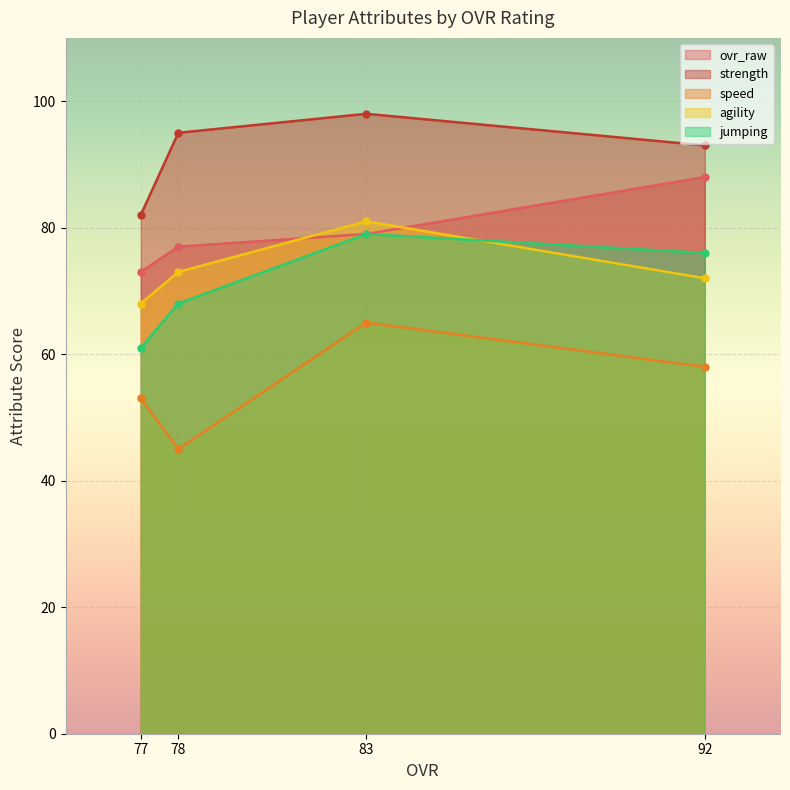

Count the number of categories in the chart.

4